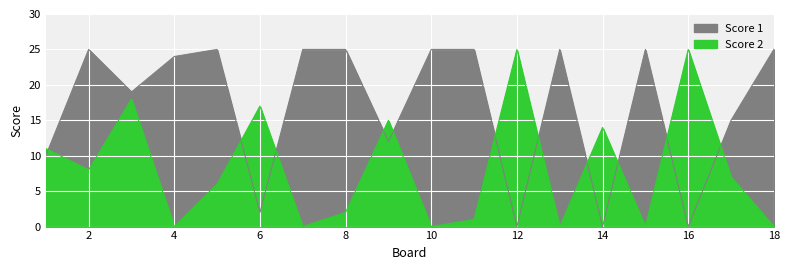

At which category is the sum across all series the highest?

3